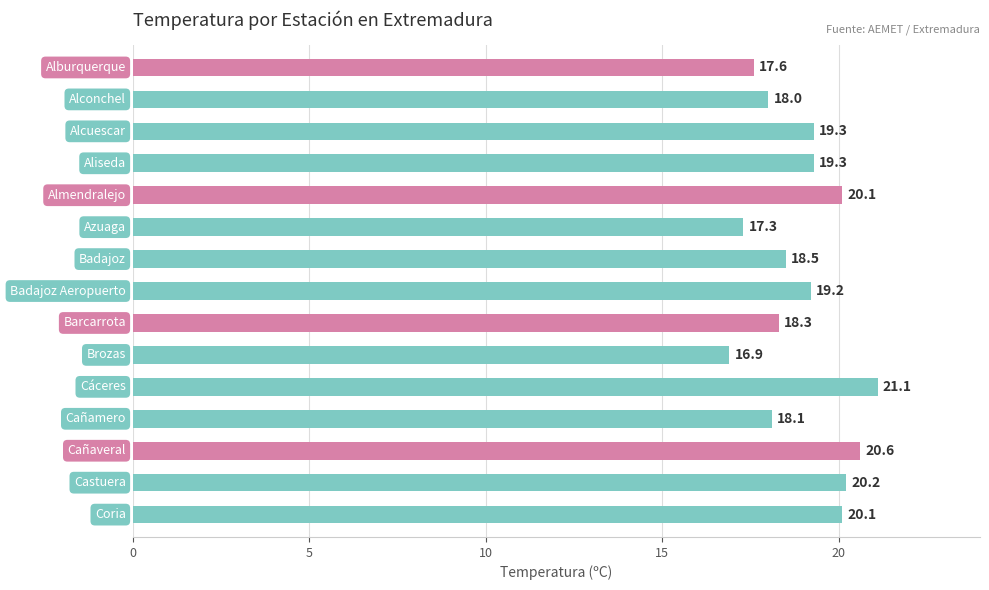

What is the value of the 8th bar from the top?

19.2